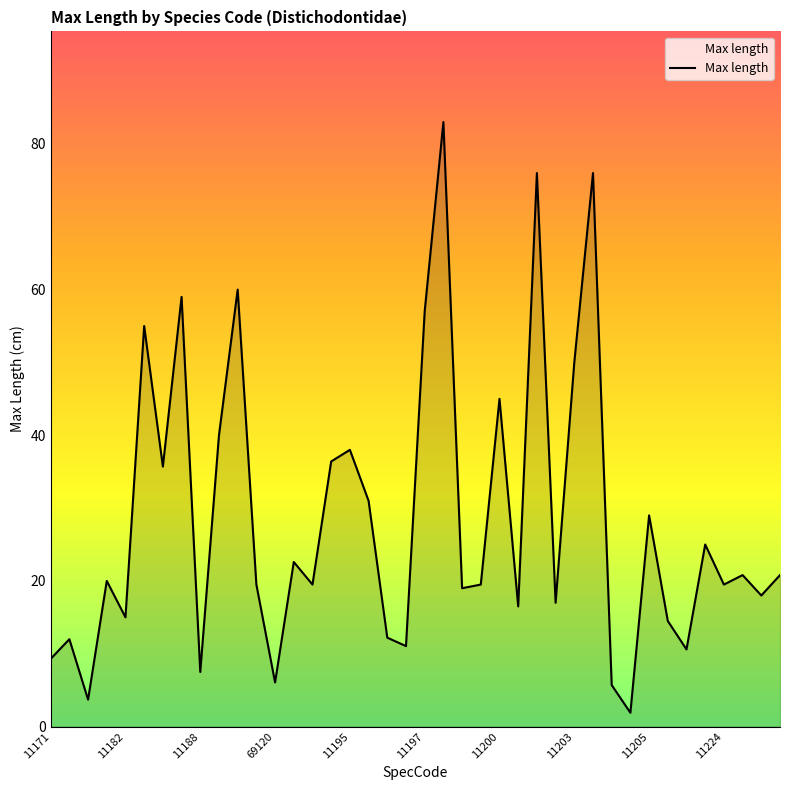

What is the greatest value displayed?

83.0